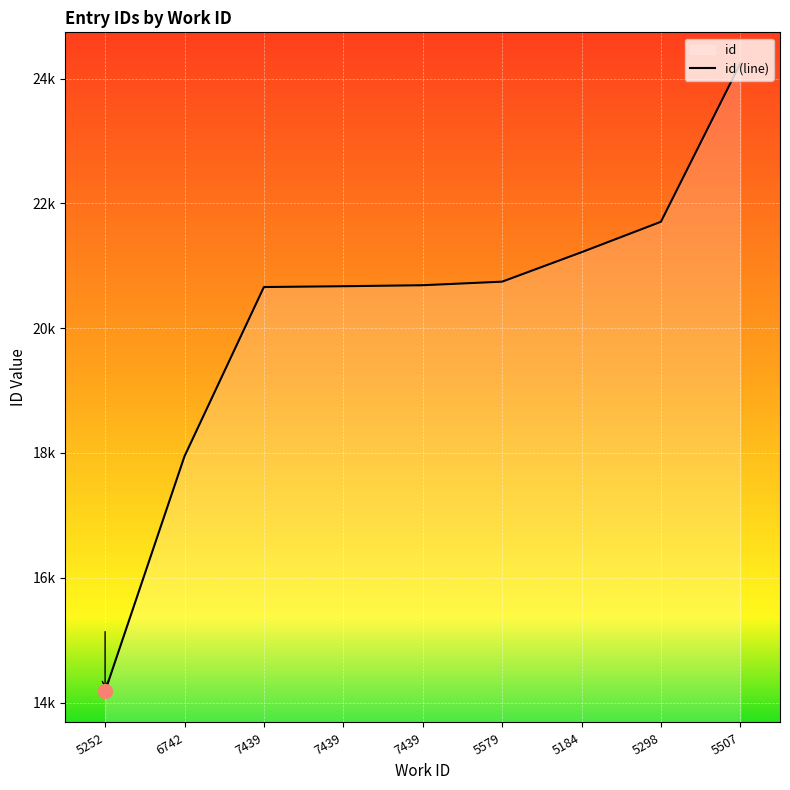

At which category does the chart reach its peak across all series?

5507